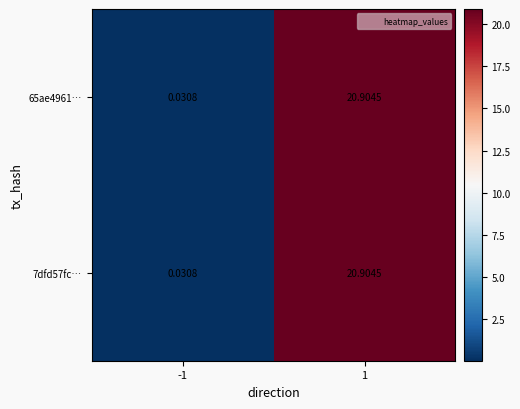

How many data points does each series have?

2